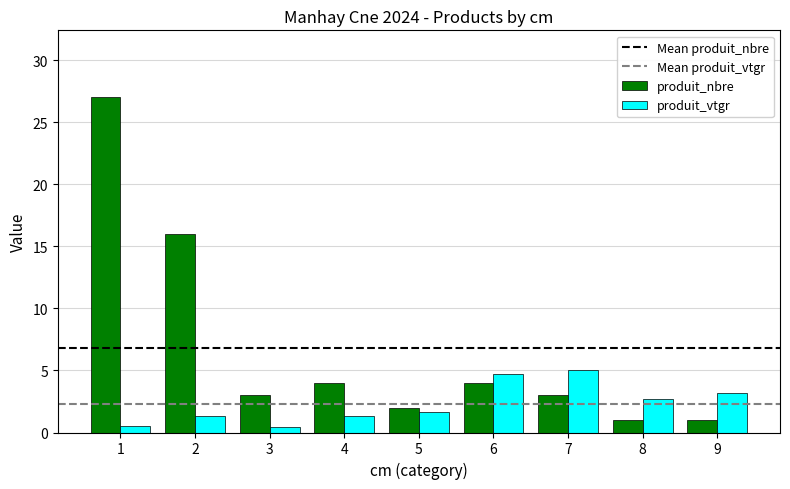

What is the maximum value for produit_vtgr?

5.0